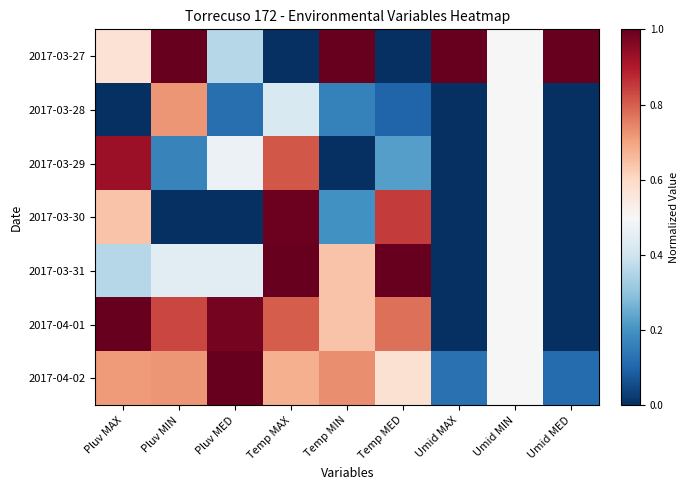

How many categories are shown in the chart?

9